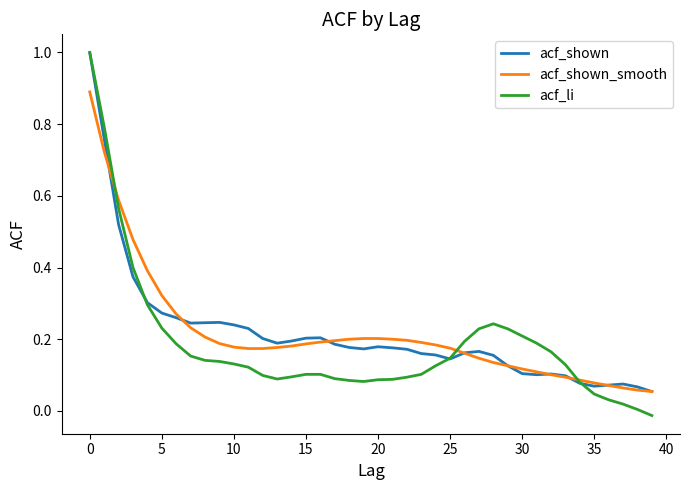

Which series has the widest spread of values?

acf_li